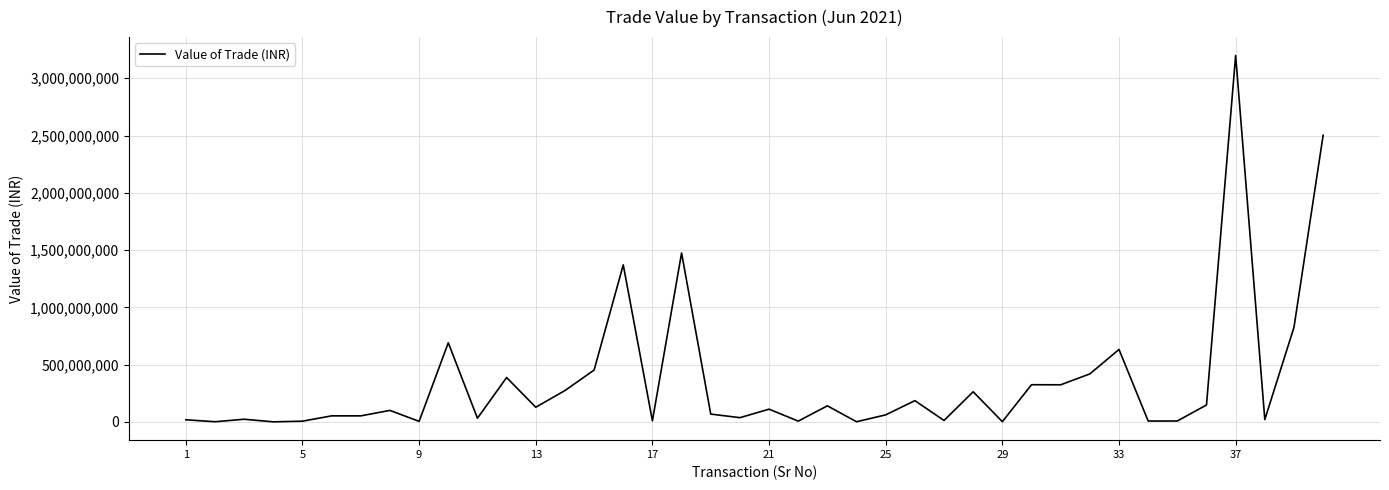

Does the chart display data point markers on the line(s)?

No